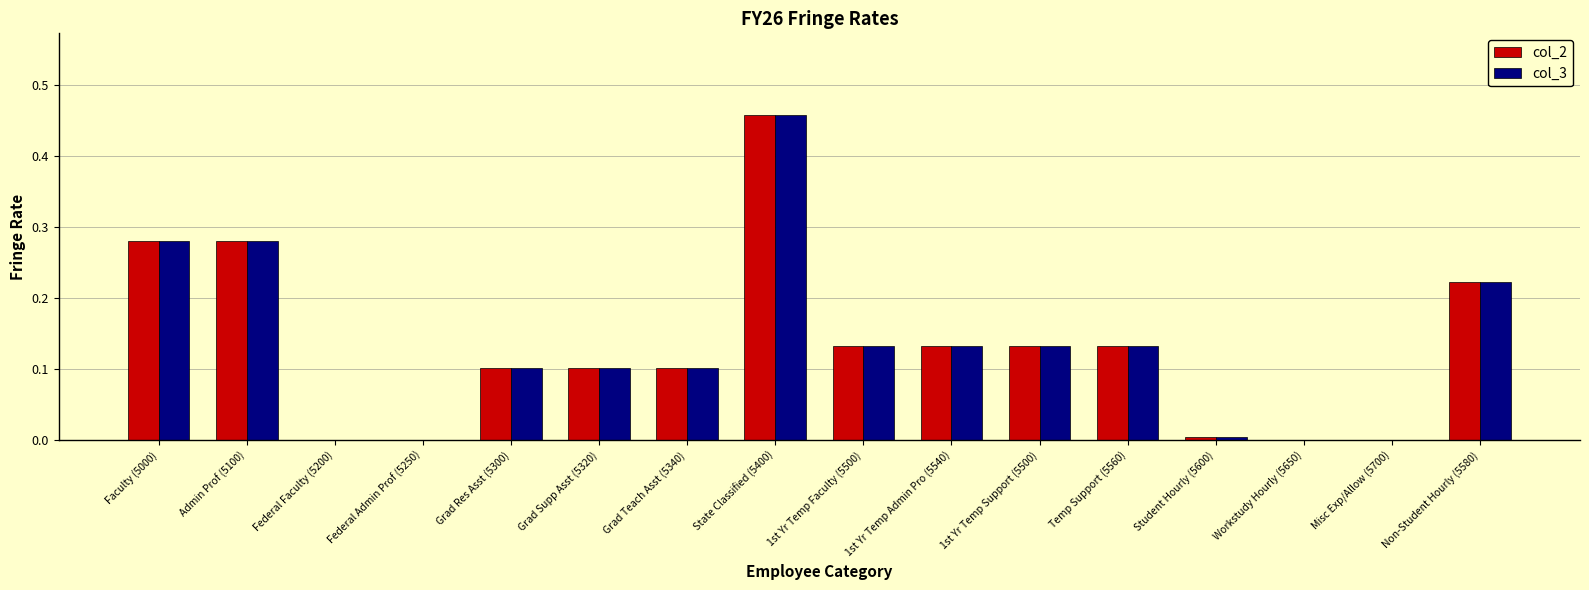

Is the value of col_3 at Non-Student Hourly (5580) greater than the value of col_2 at Faculty (5000)?

No